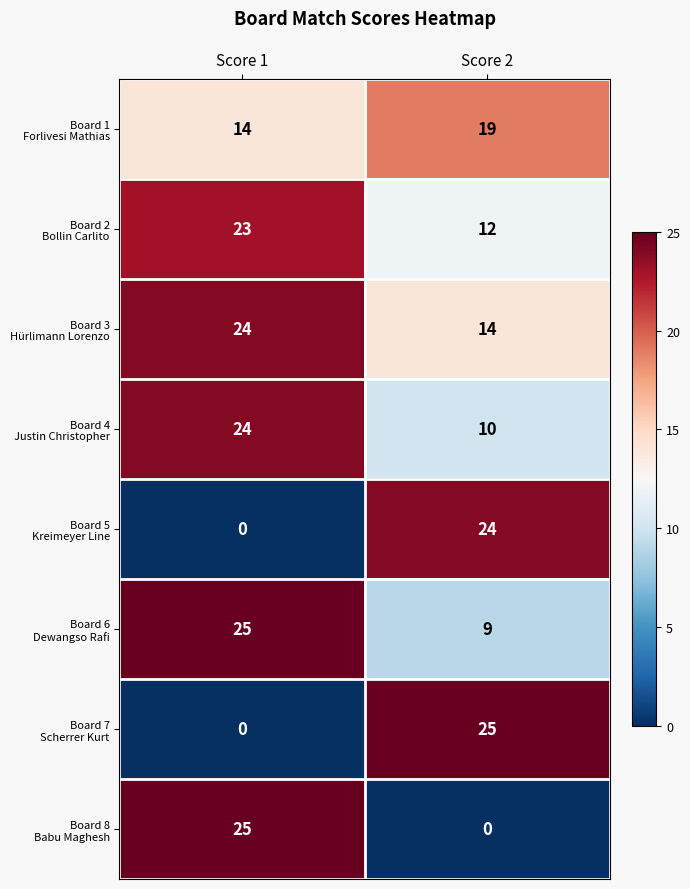

What is the greatest value displayed?

25